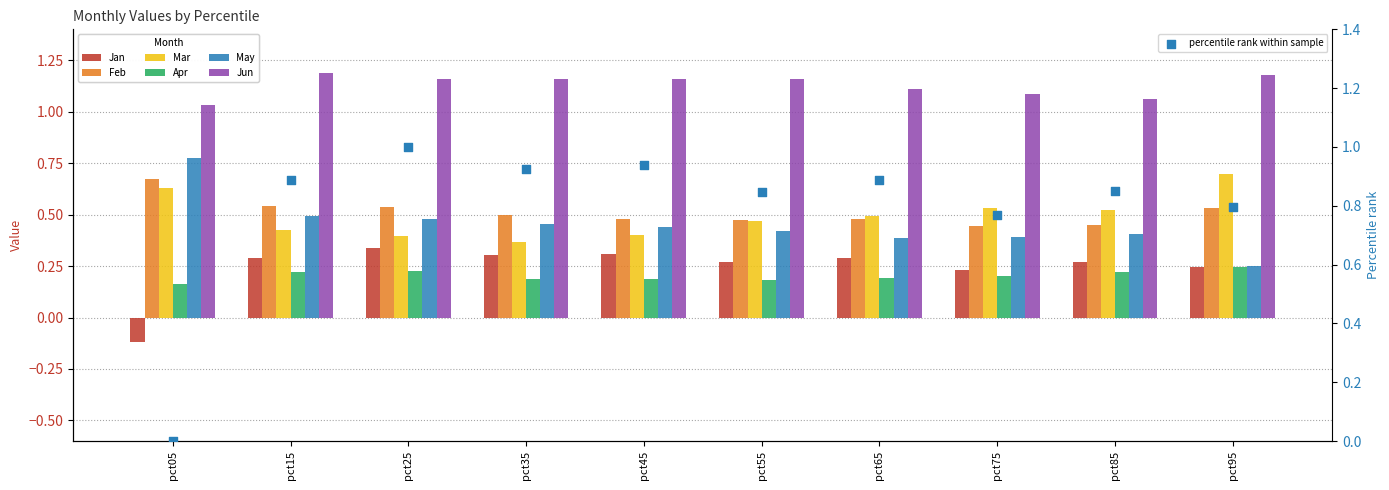

Is the value of Jan at pct75 greater than the value of Jun at pct25?

No